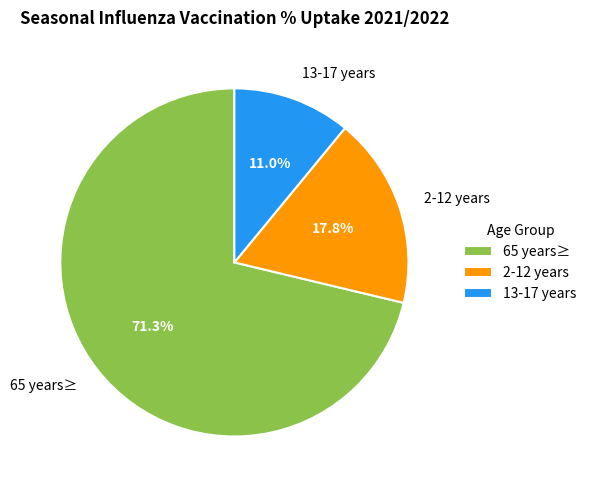

To the nearest percent, what is the difference between the largest and smallest slice percentages?

60%